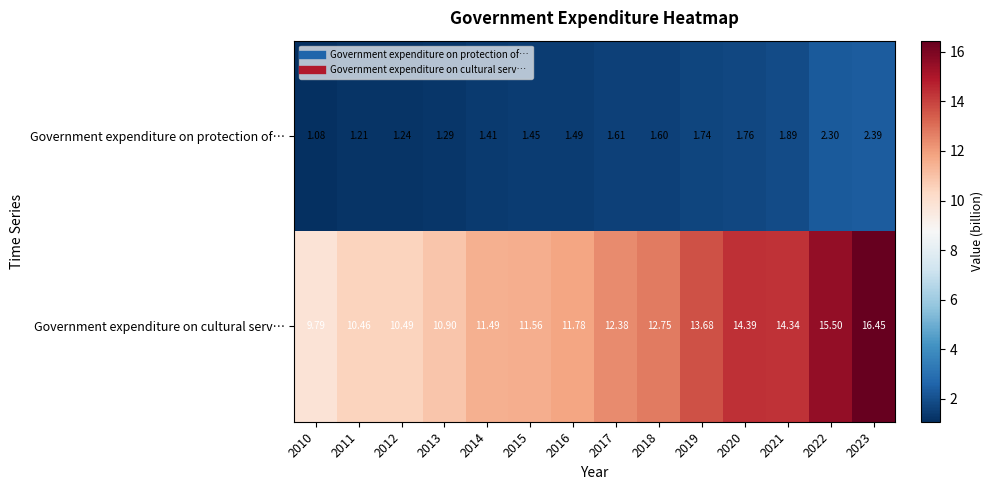

Which series has the widest spread of values?

Government expenditure on cultural serv…